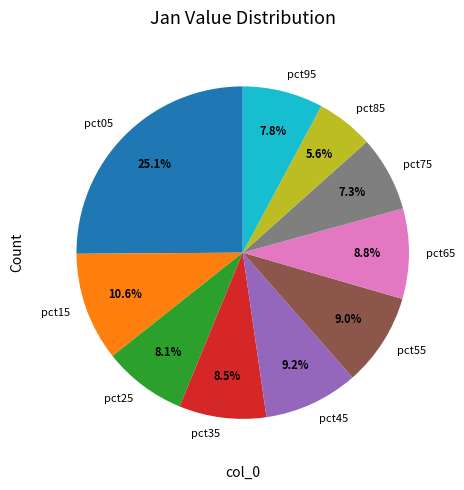

To the nearest percent, what portion does pct65 represent?

9%